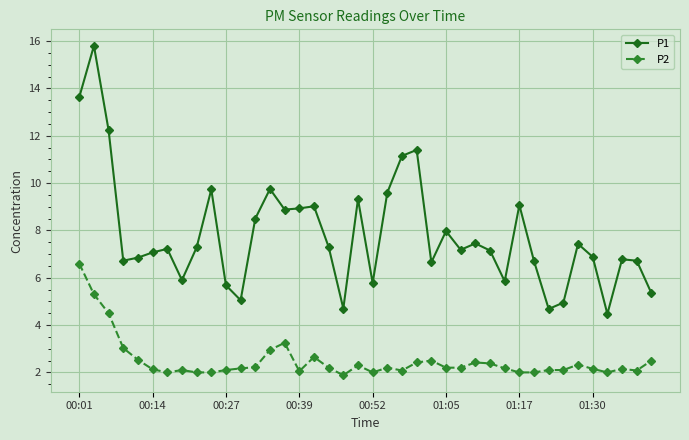

What is the value of the P1 point at the 17th from the left?

9.0